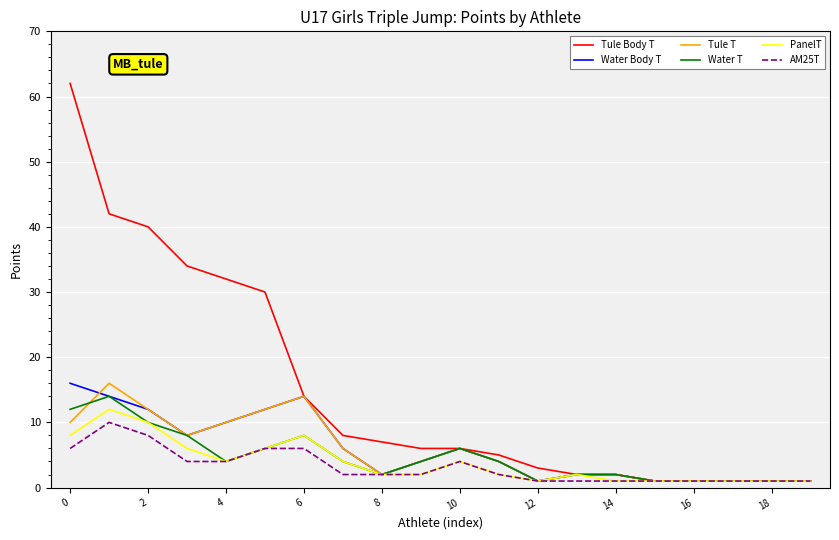

Which series has the widest spread of values?

Tule Body T